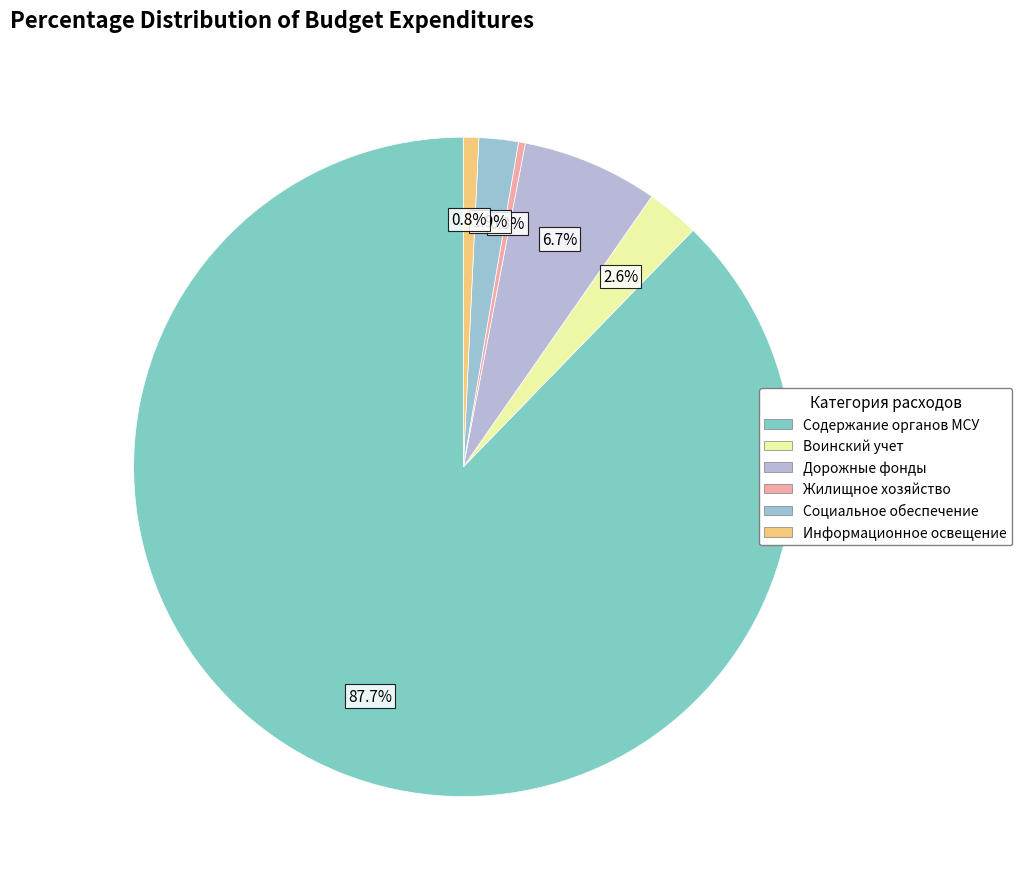

Count the number of slices in the pie.

6